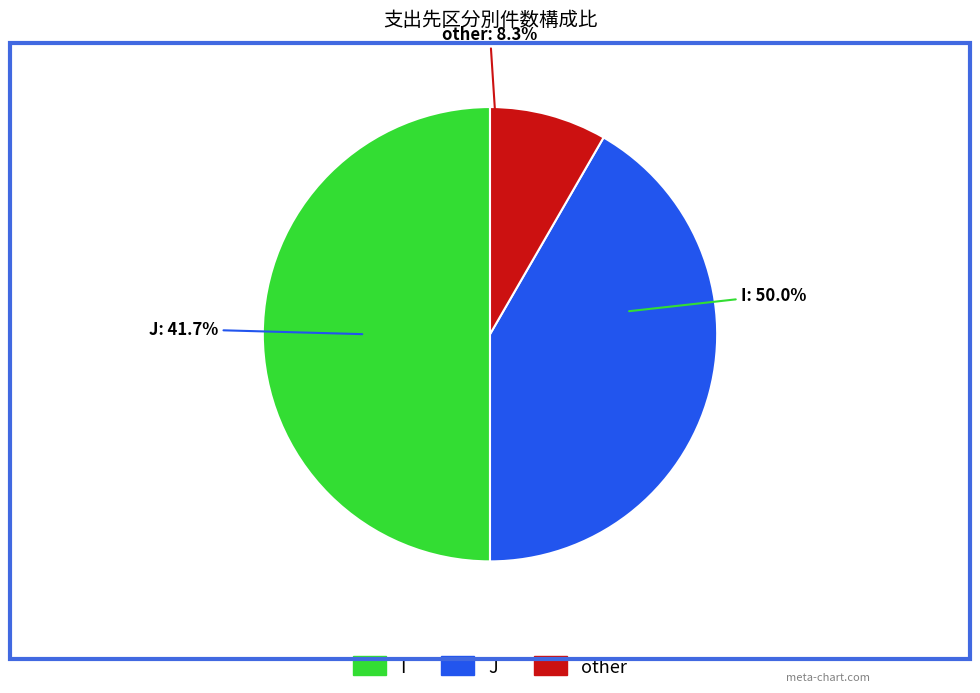

Which slice is the largest?

I